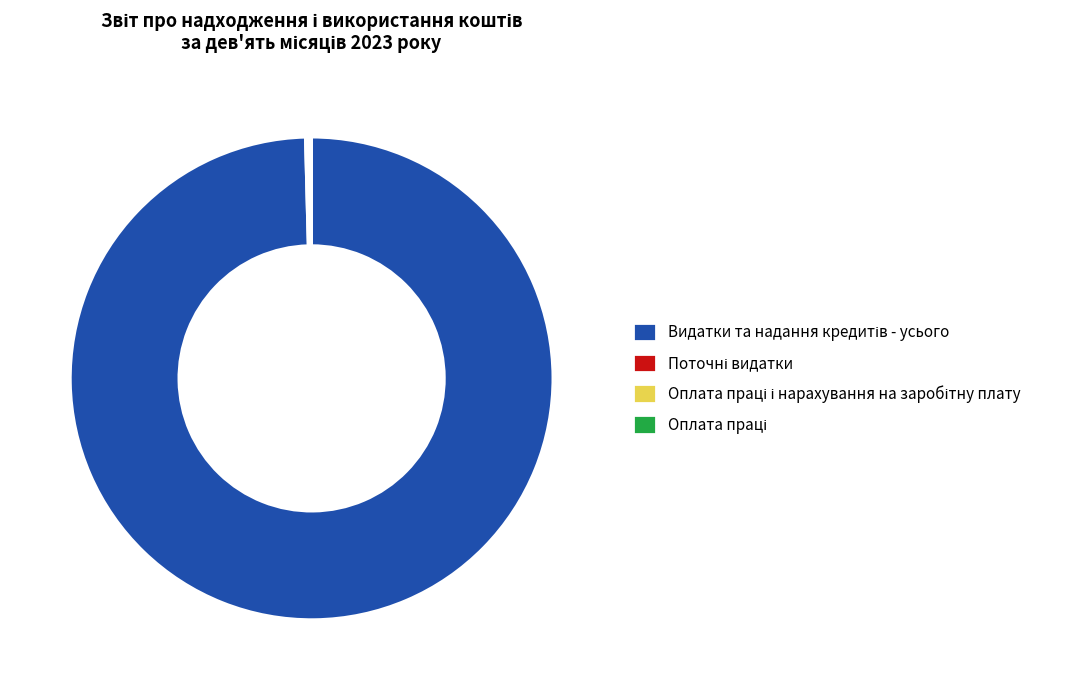

Is there a majority slice in this chart?

Yes